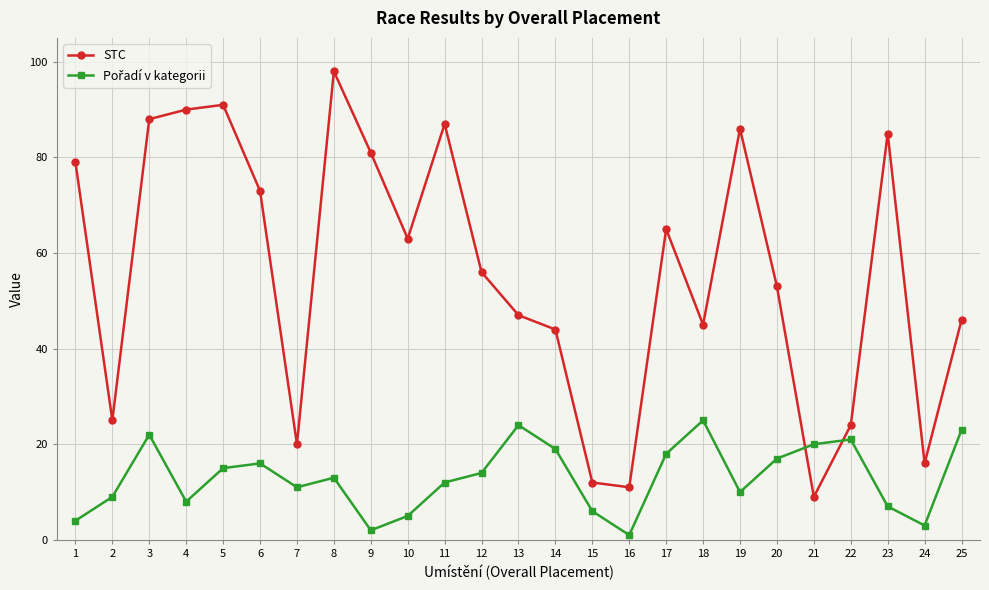

What is the value of the STC point at the 12th from the left?

56